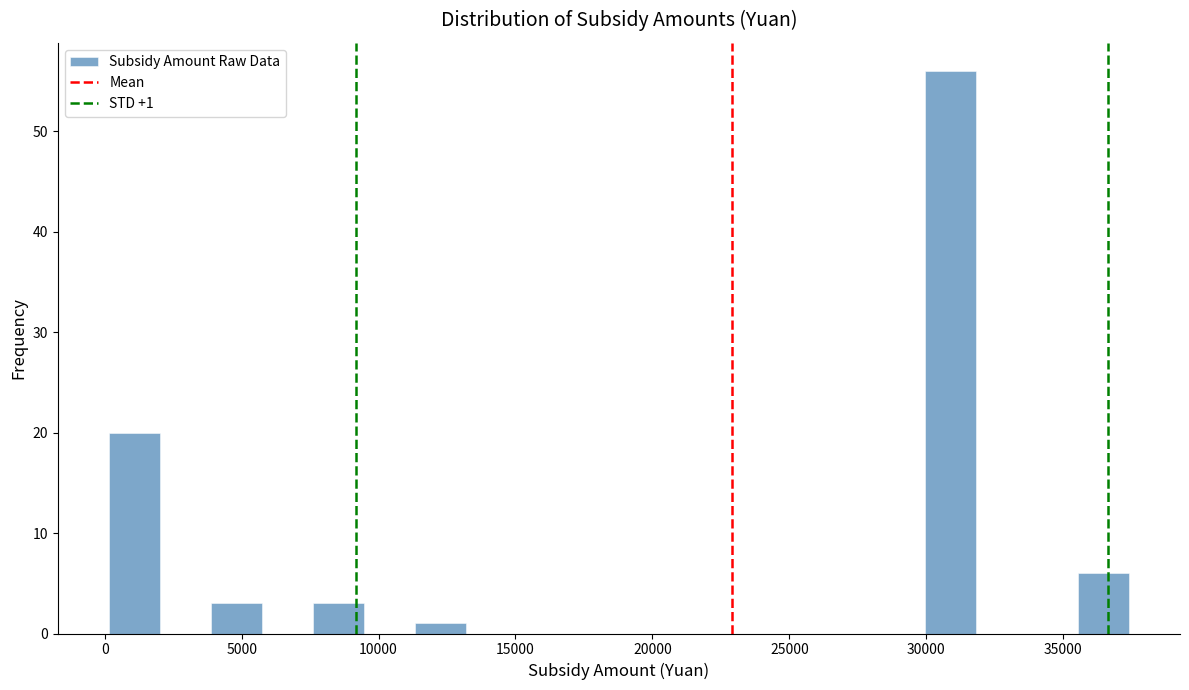

Read against the x-axis, roughly where is the centre of the tallest bar?

31000